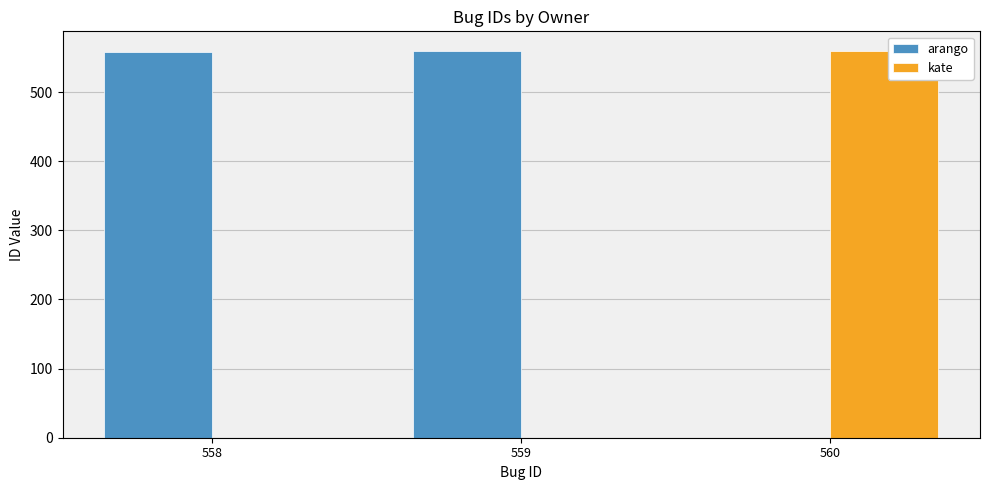

What is the sum of all arango values?

1117